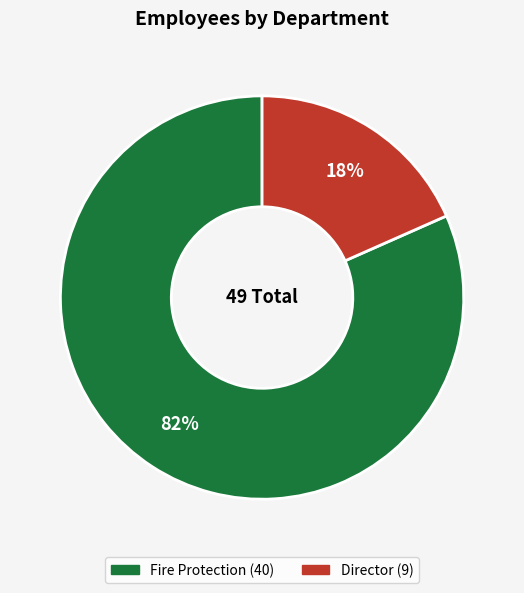

How many segments does this pie chart have?

2